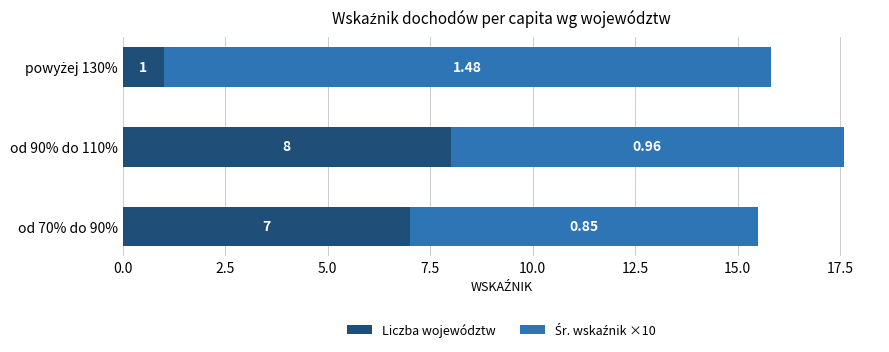

What is the difference between the maximum and minimum values in the Liczba województw series?

7.0